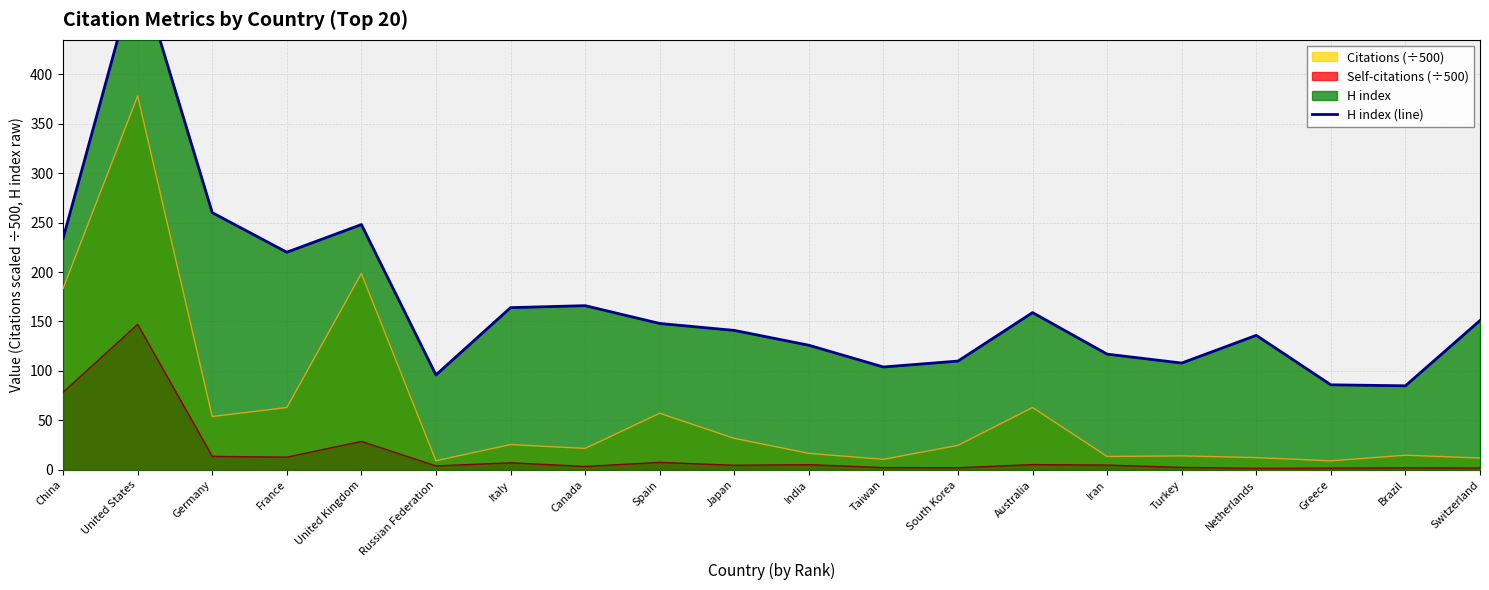

What position from the left is United States?

2